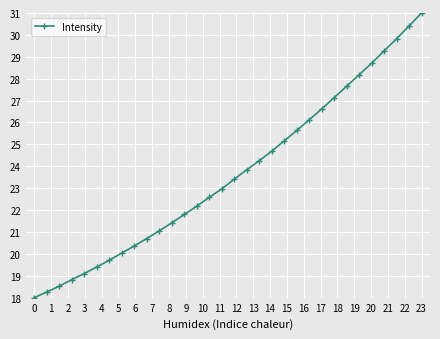

Reading left to right, what are all the values shown in this chart?

18.0	18.3	18.5	18.8	19.1	19.4	19.7	20.0	20.4	20.7	21.1	21.4	21.8	22.2	22.6	23.0	23.4	23.8	24.3	24.7	25.2	25.6	26.1	26.6	27.1	27.7	28.2	28.7	29.3	29.8	30.4	31.0